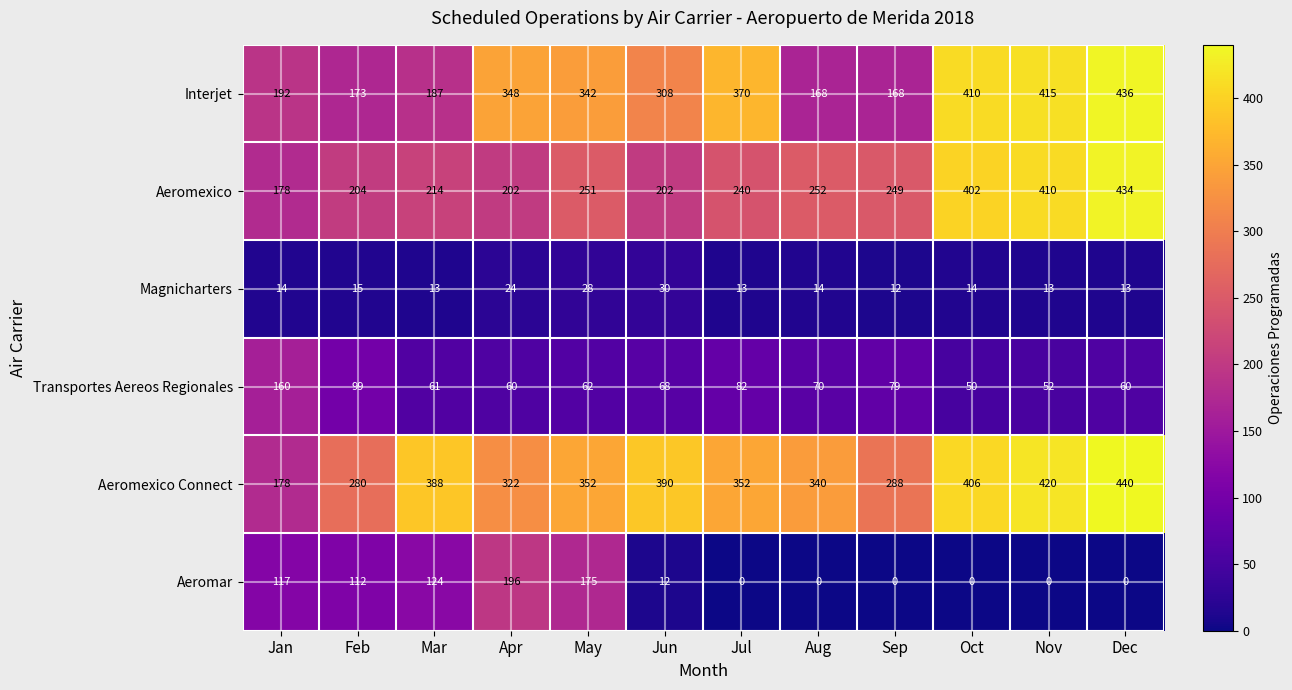

The value of Interjet at Jul is 370. True or false?

True